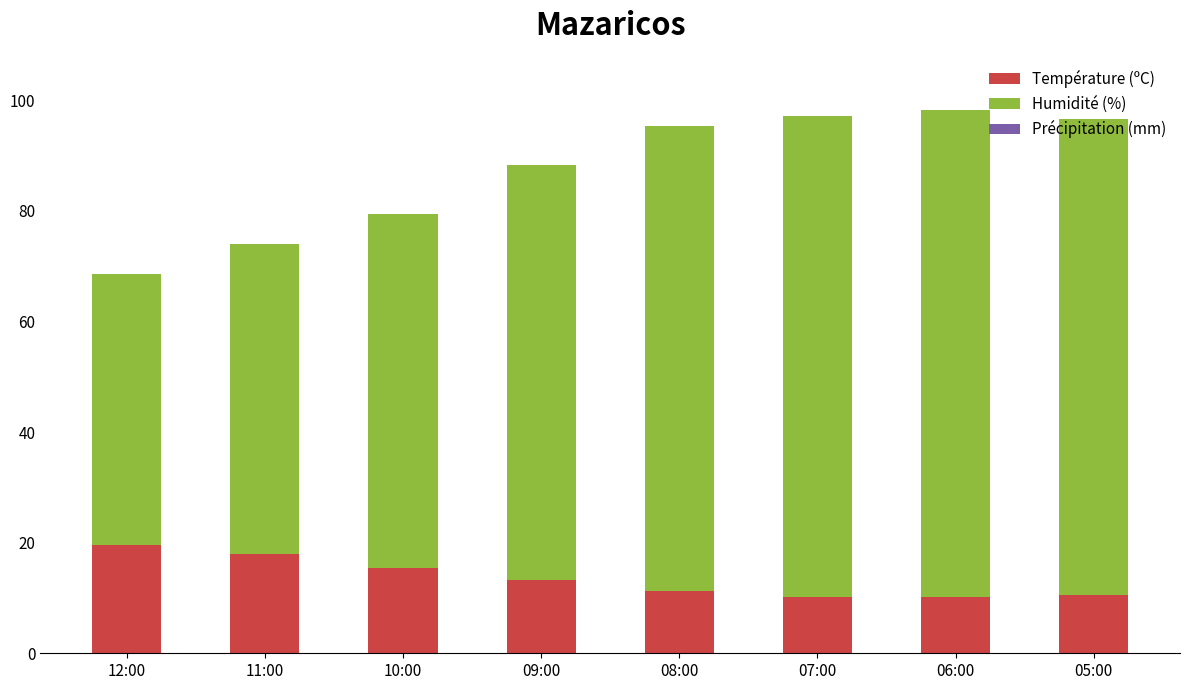

How many distinct data groups are displayed?

2